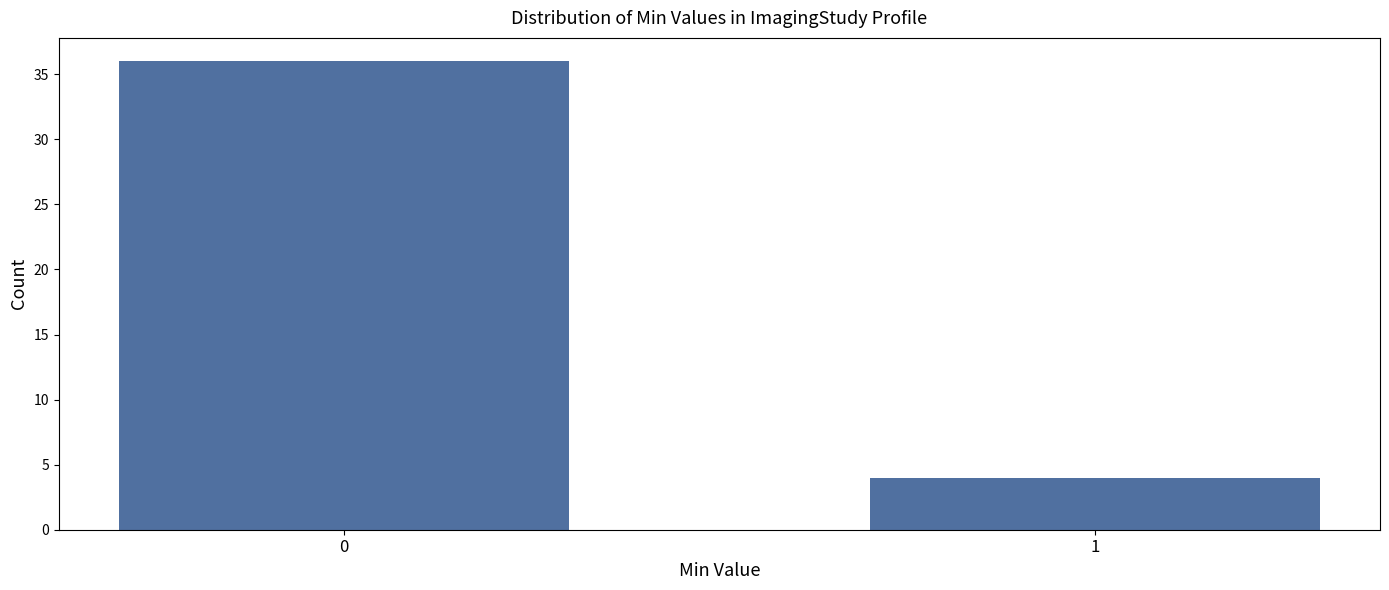

Reading left to right, transcribe all the data shown in this chart.

36	4